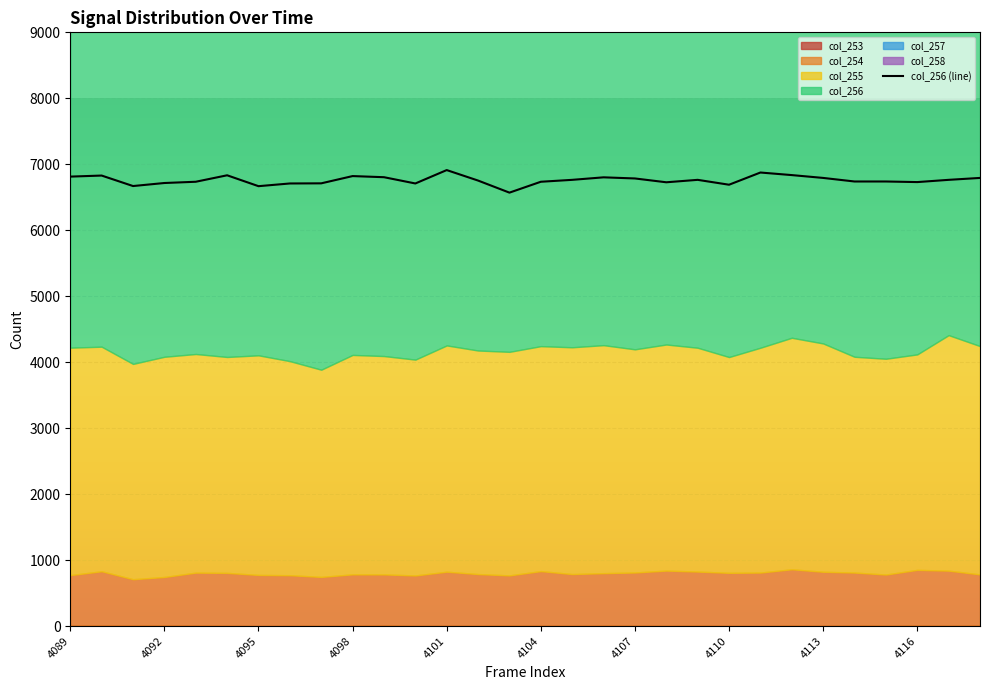

Reading right to left, list all the values displayed in this chart.

col_253: 4118=8	4117=5	4116=8	4115=6	4114=8	4113=5	4112=6	4111=3	4110=4	4109=7	4108=5	4107=6	4106=8	4105=5	4104=6	4103=7	4102=5	4101=5	4100=4	4099=10	4098=5	4097=3	4096=4	4095=1	4094=6	4093=10	4092=9	4091=9	4090=9	4089=6
col_254: 4118=775	4117=835	4116=844	4115=775	4114=803	4113=818	4112=855	4111=808	4110=803	4109=819	4108=836	4107=806	4106=794	4105=783	4104=827	4103=761	4102=783	4101=819	4100=763	4099=773	4098=779	4097=742	4096=767	4095=774	4094=800	4093=800	4092=735	4091=701	4090=822	4089=766
col_255: 4118=3461	4117=3570	4116=3266	4115=3271	4114=3271	4113=3461	4112=3509	4111=3408	4110=3271	4109=3393	4108=3427	4107=3383	4106=3456	4105=3438	4104=3410	4103=3389	4102=3389	4101=3430	4100=3272	4099=3310	4098=3326	4097=3141	4096=3245	4095=3329	4094=3273	4093=3314	4092=3338	4091=3264	4090=3404	4089=3448
col_256: 4118=6793	4117=6764	4116=6730	4115=6739	4114=6739	4113=6793	4112=6836	4111=6875	4110=6690	4109=6764	4108=6727	4107=6785	4106=6802	4105=6764	4104=6735	4103=6570	4102=6753	4101=6912	4100=6709	4099=6804	4098=6821	4097=6711	4096=6709	4095=6668	4094=6833	4093=6735	4092=6716	4091=6670	4090=6829	4089=6813
col_257: 4118=7187	4117=7176	4116=7217	4115=7238	4114=7238	4113=7187	4112=7067	4111=7176	4110=7267	4109=7169	4108=7337	4107=7136	4106=7138	4105=7178	4104=7266	4103=7148	4102=7125	4101=7066	4100=7246	4099=7196	4098=7160	4097=7259	4096=7275	4095=7277	4094=7132	4093=7257	4092=7154	4091=7354	4090=7033	4089=7159
col_258: 4118=5117	4117=5057	4116=5104	4115=5092	4114=5092	4113=5117	4112=5026	4111=5006	4110=5138	4109=5162	4108=4995	4107=5141	4106=5175	4105=5033	4104=5200	4103=5092	4102=5044	4101=5034	4100=5141	4099=5038	4098=5021	4097=5207	4096=5065	4095=5136	4094=5090	4093=5164	4092=5200	4091=5138	4090=5073	4089=5028